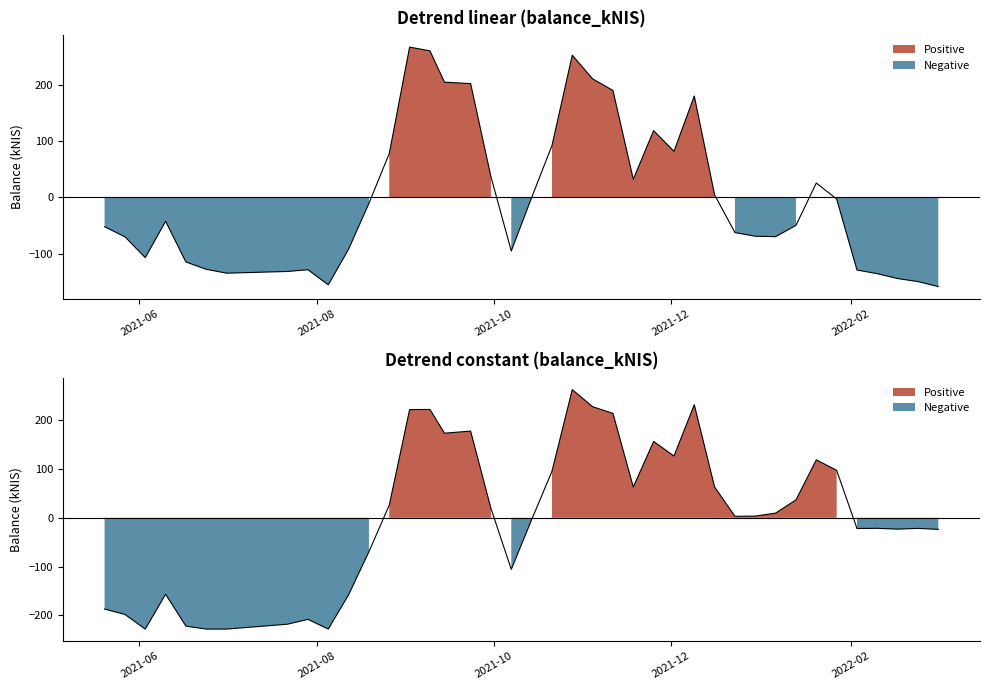

What is the difference between the second highest and minimum values?

459.6